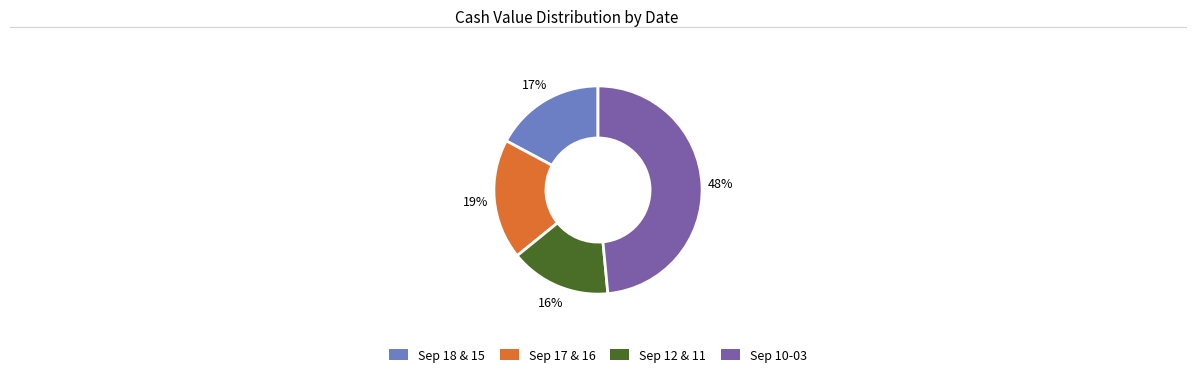

Does any single category account for the majority?

No